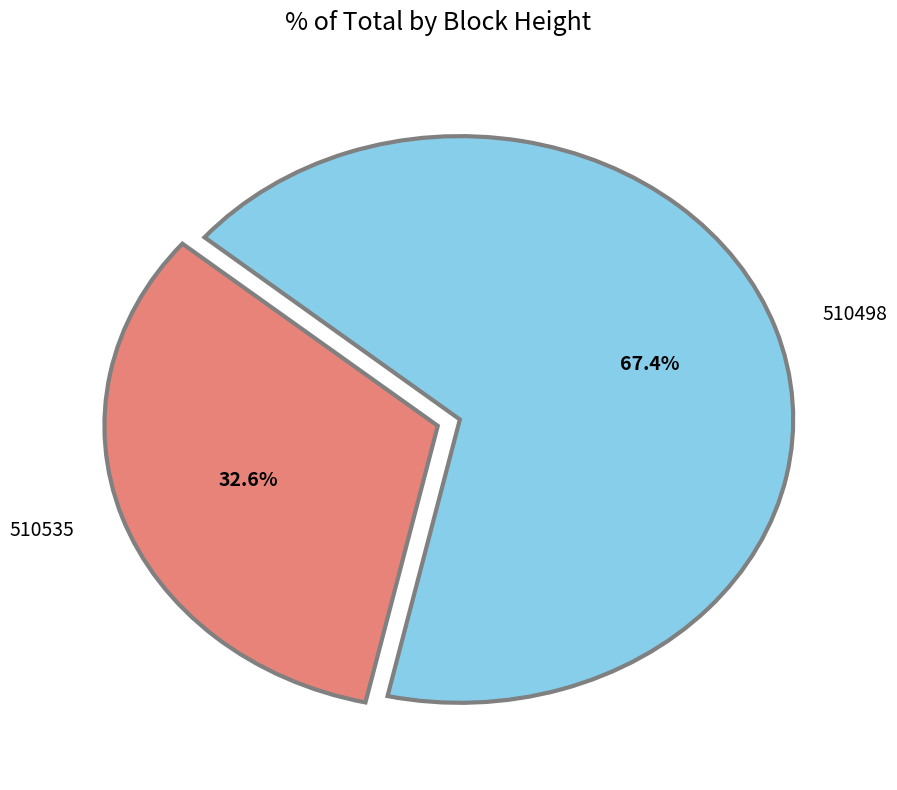

Which category has the biggest portion of the pie?

510498